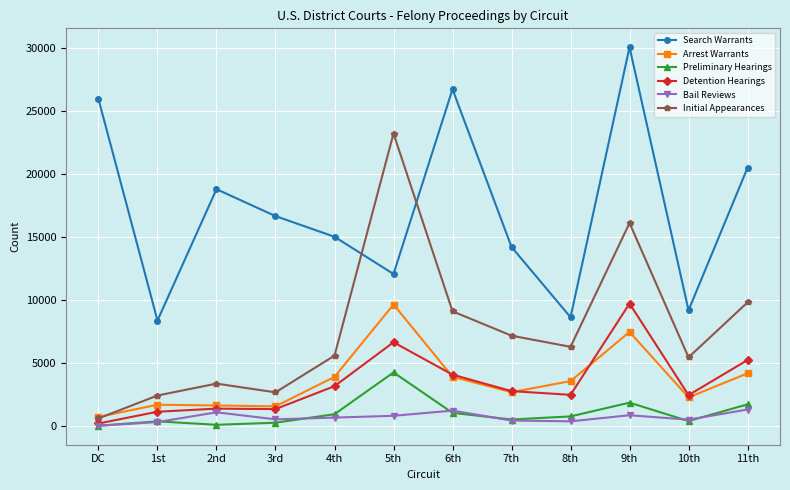

True or false: Bail Reviews and Arrest Warrants cross at least once.

False